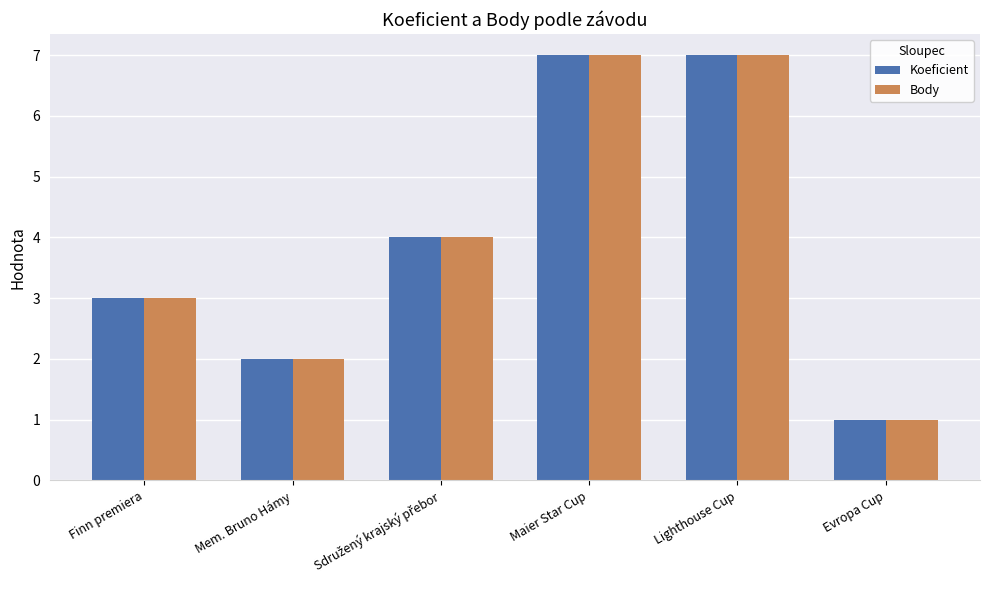

How many values in the Koeficient series are below 4?

3